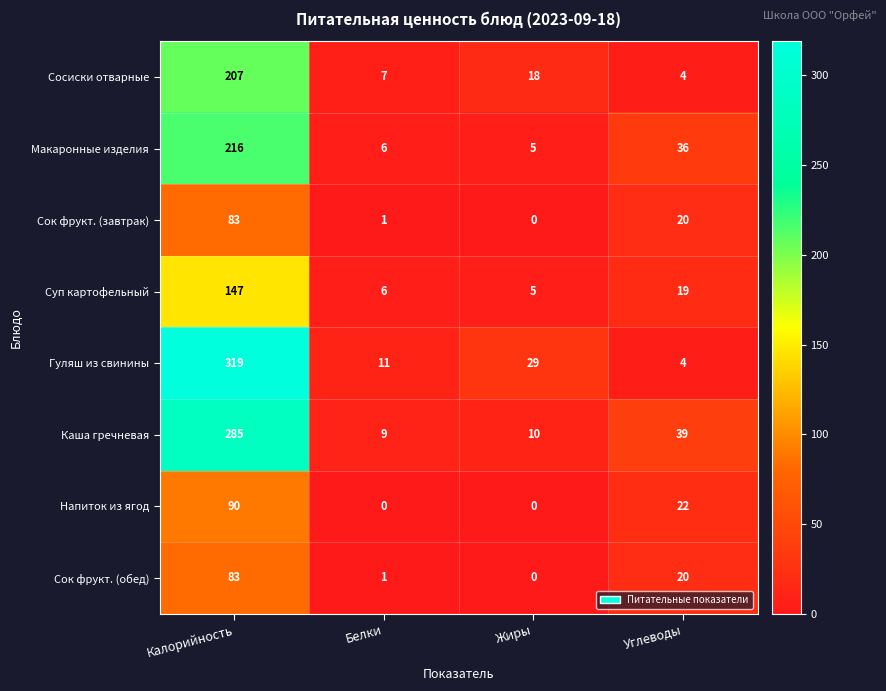

Which series has the largest total across all categories?

Гуляш из свинины